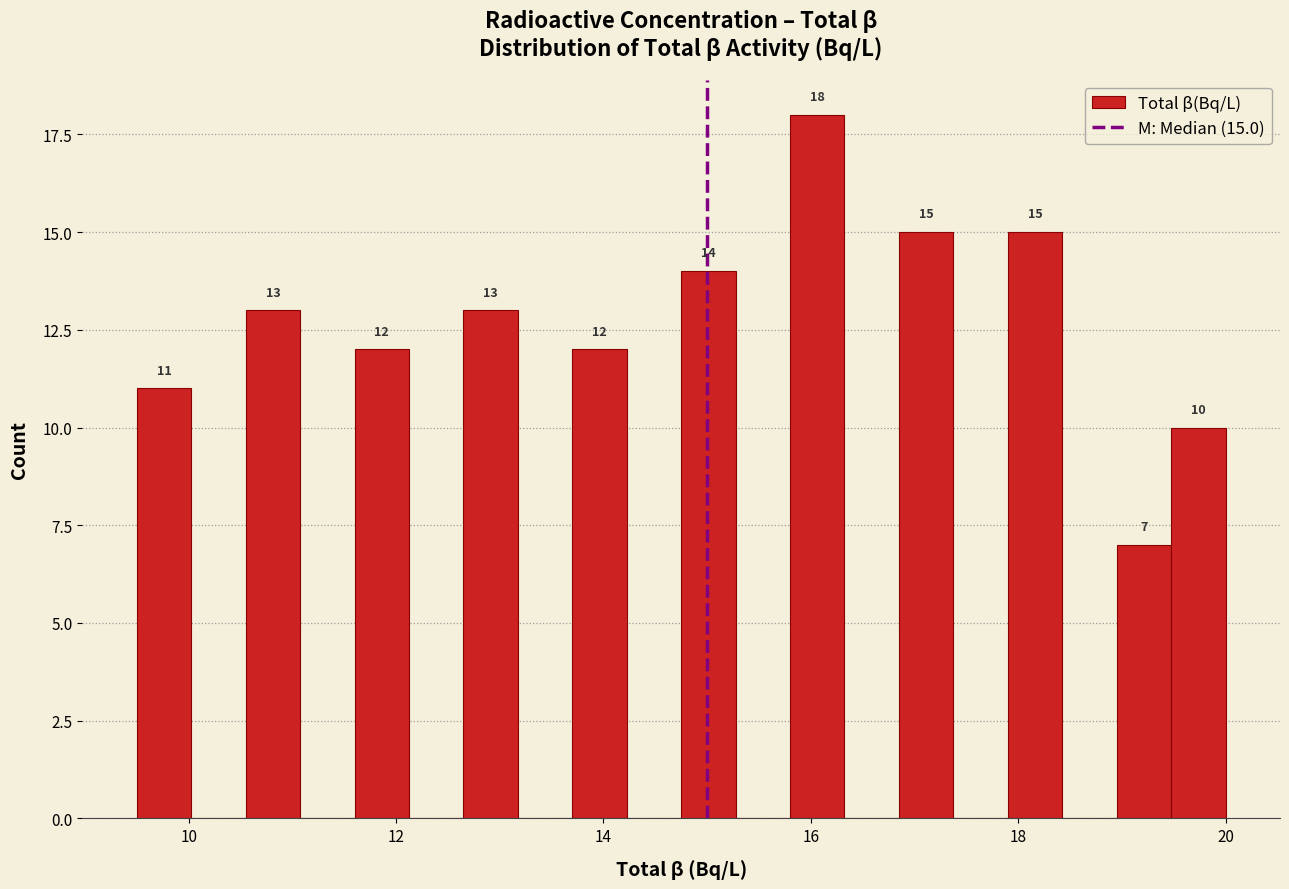

Read against the x-axis, roughly where is the centre of the tallest bar?

16.0